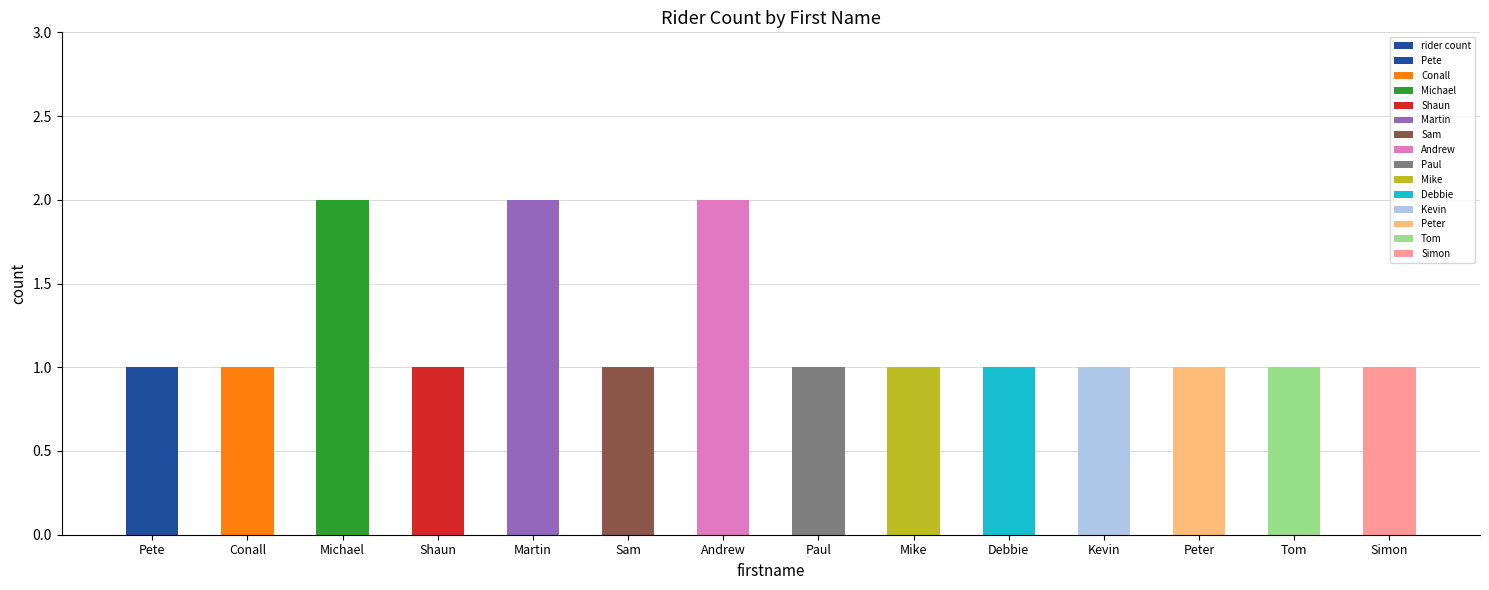

Does the chart contain stacked bars?

No